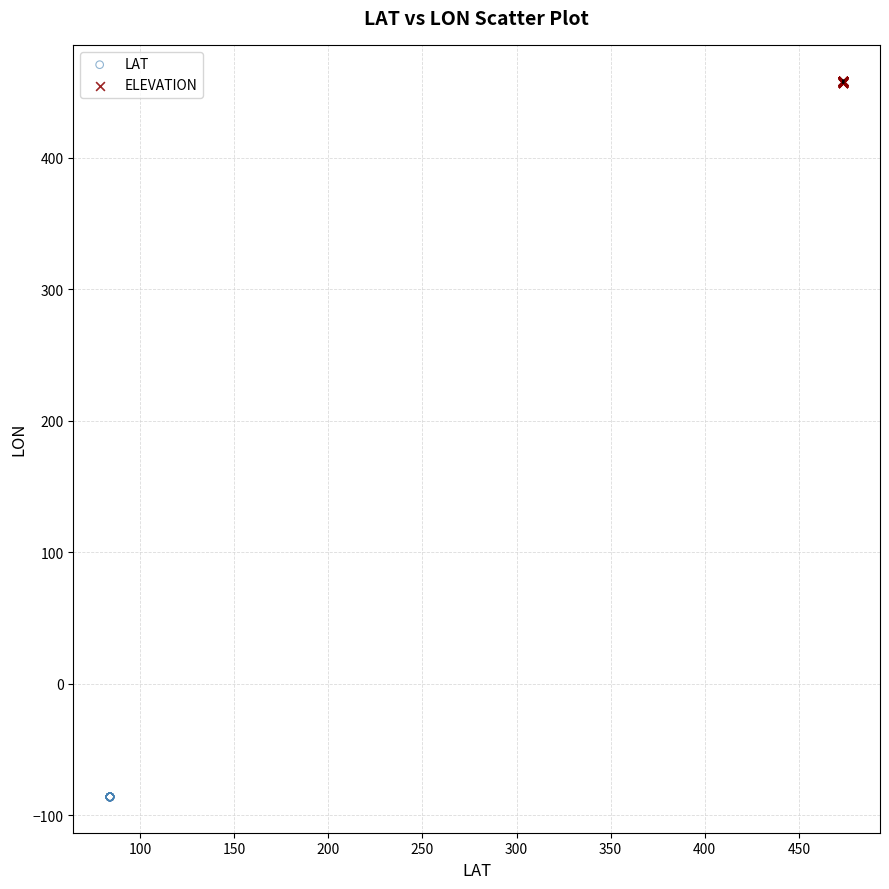

Which series contains the highest Y value?

ELEVATION